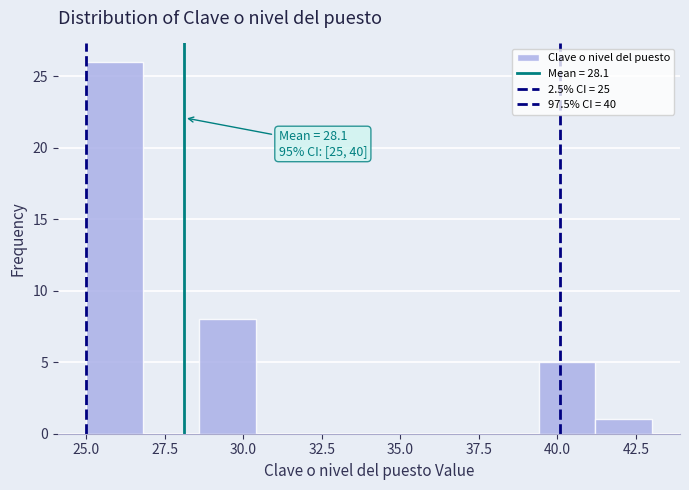

Read against the x-axis, roughly where is the centre of the tallest bar?

26.0